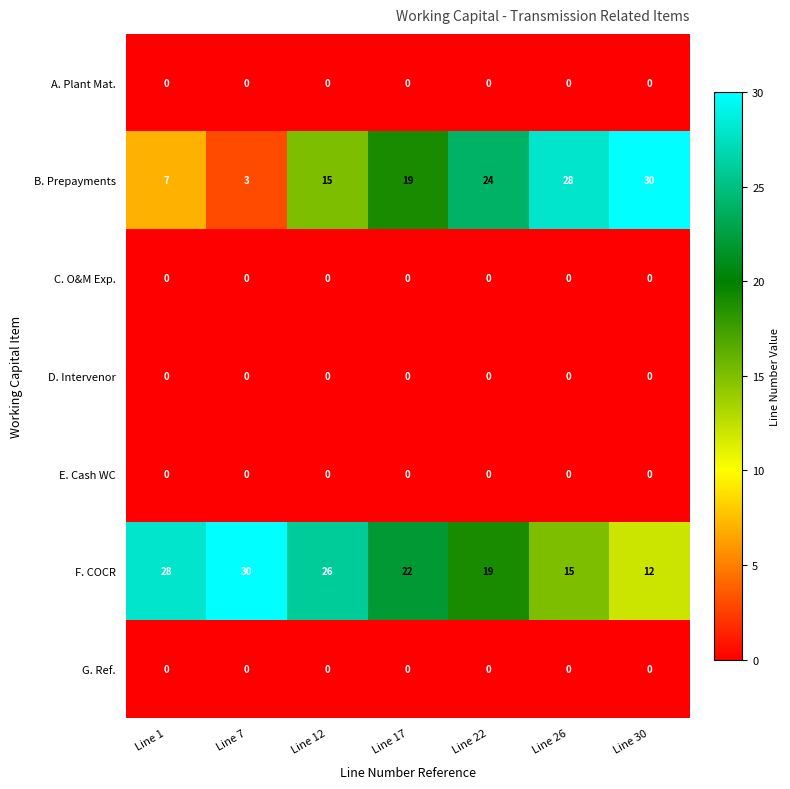

What is the difference between the highest and lowest values at Line 30?

30